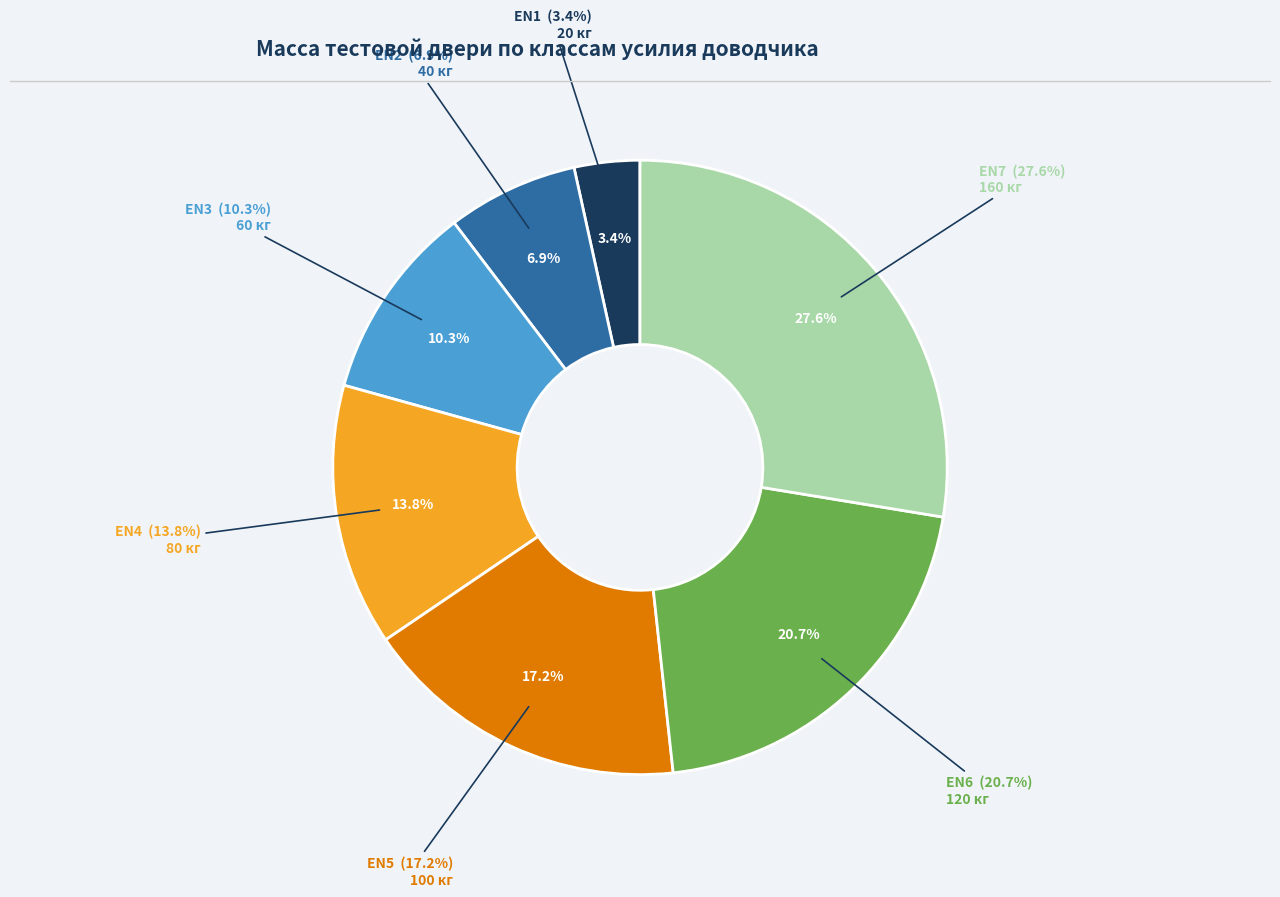

Which category has the biggest portion of the pie?

EN7